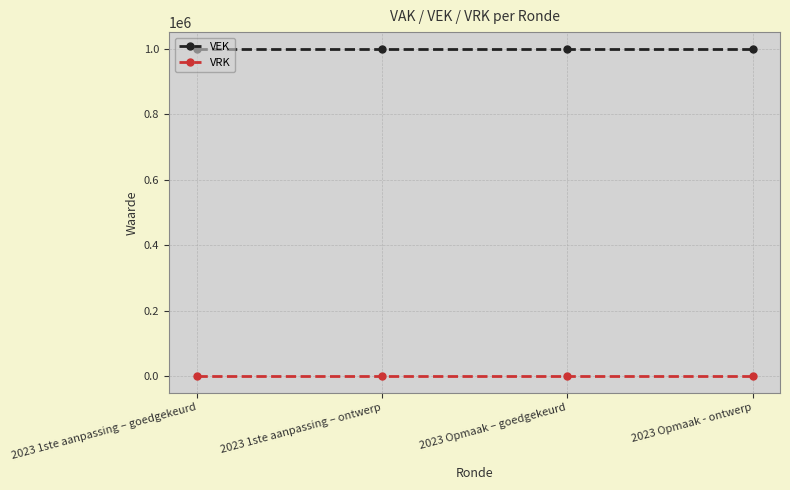

What is the maximum value for VEK?

1000000